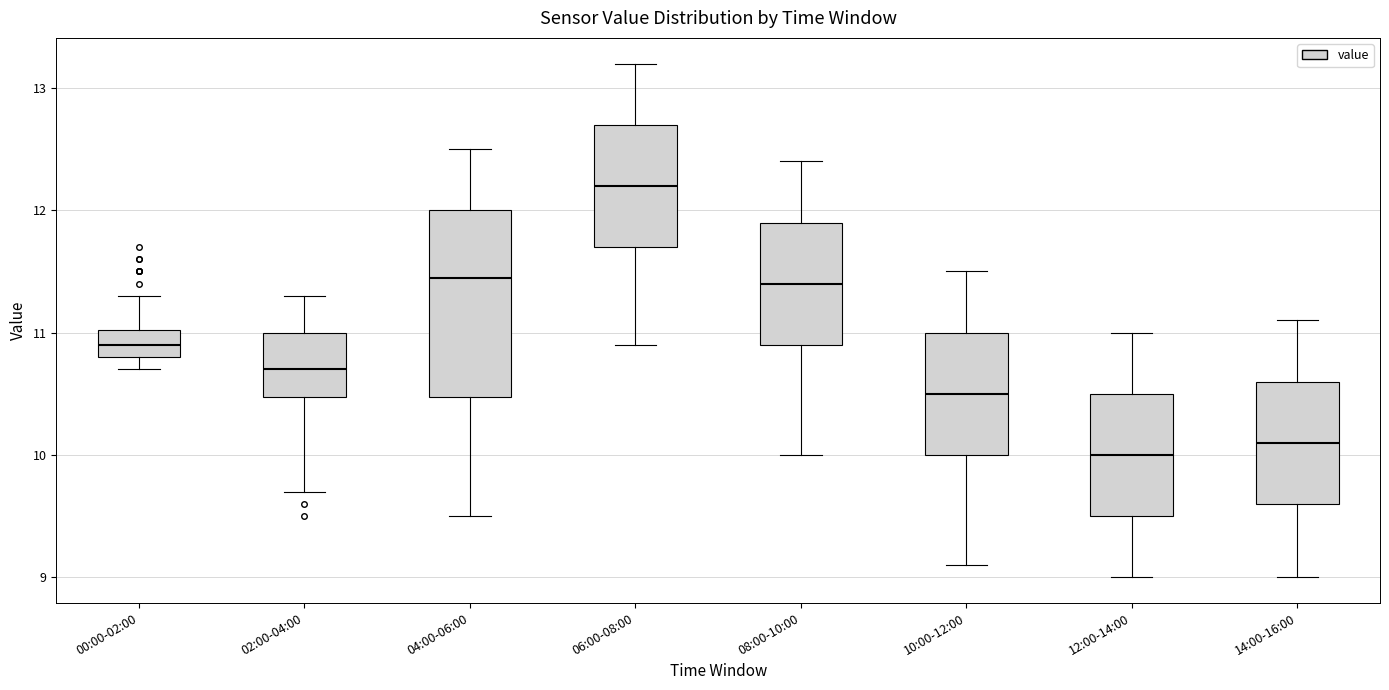

Reading left to right, transcribe this box plot: for each box, give where its median line is, the range the box spans, and where its two whiskers end, as read against the y-axis. The values are not printed on the chart, so give them approximately, as read against the axis.

00:00-02:00: median 10.9, box 10.8 to 11.0, whiskers 10.7 to 11.3
02:00-04:00: median 10.7, box 10.5 to 11.0, whiskers 9.7 to 11.3
04:00-06:00: median 11.5, box 10.5 to 12.0, whiskers 9.5 to 12.5
06:00-08:00: median 12.2, box 11.7 to 12.7, whiskers 10.9 to 13.2
08:00-10:00: median 11.4, box 10.9 to 11.9, whiskers 10.0 to 12.4
10:00-12:00: median 10.5, box 10.0 to 11.0, whiskers 9.1 to 11.5
12:00-14:00: median 10.0, box 9.5 to 10.5, whiskers 9.0 to 11.0
14:00-16:00: median 10.1, box 9.6 to 10.6, whiskers 9.0 to 11.1